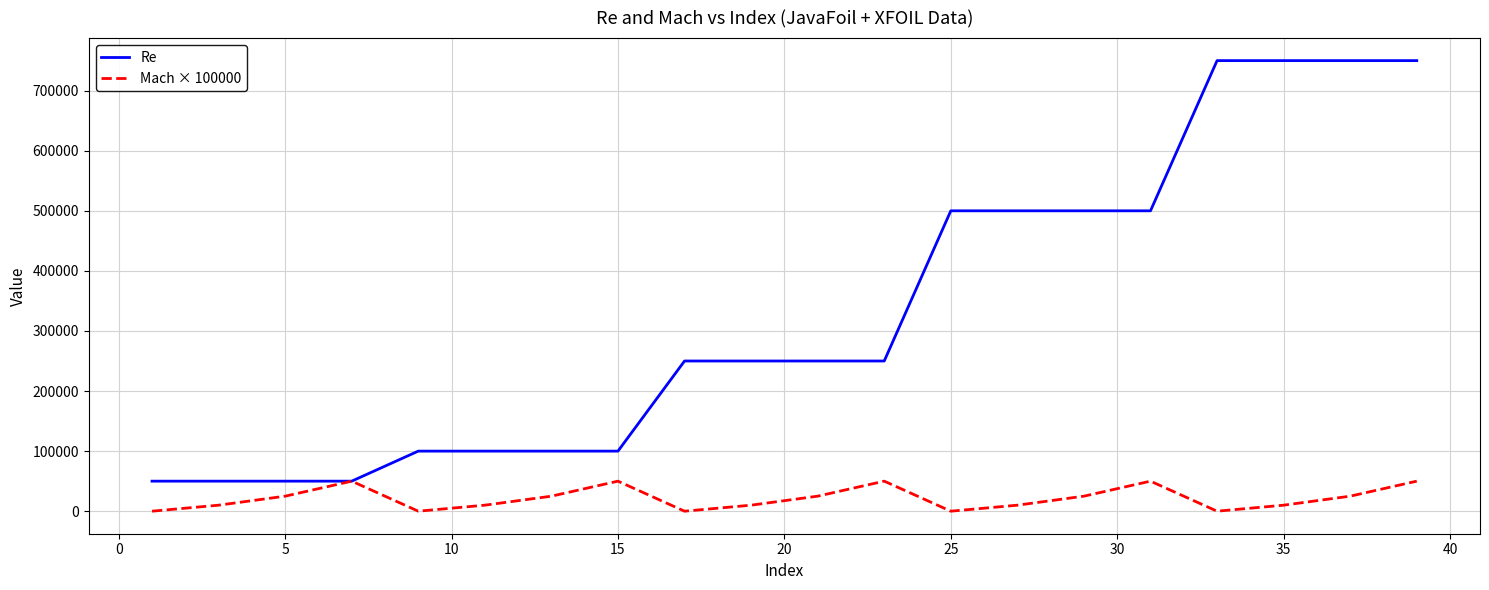

Which series has the largest range (max minus min)?

Re